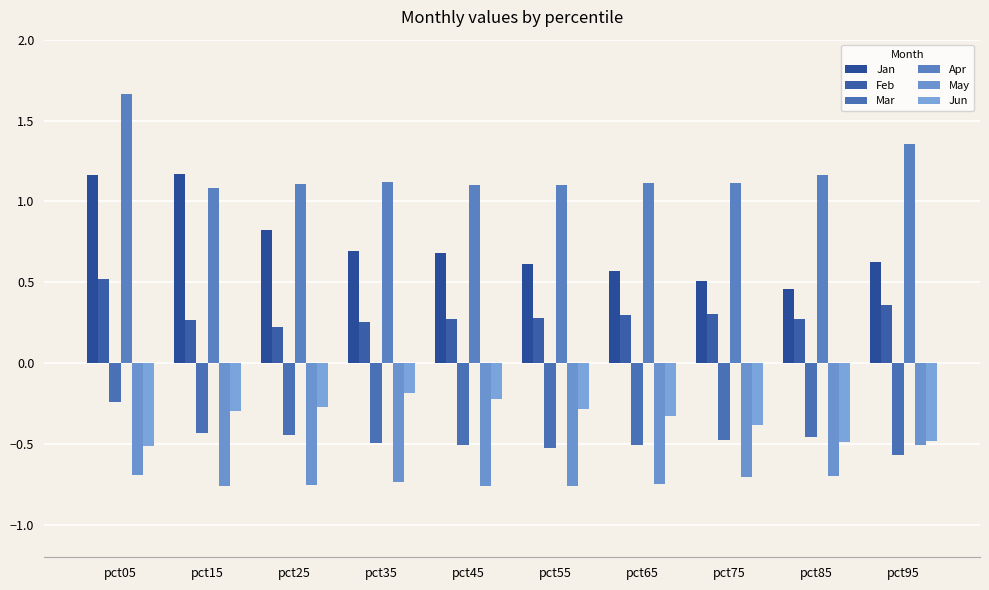

What is the difference between the highest and lowest values at pct45?

1.9